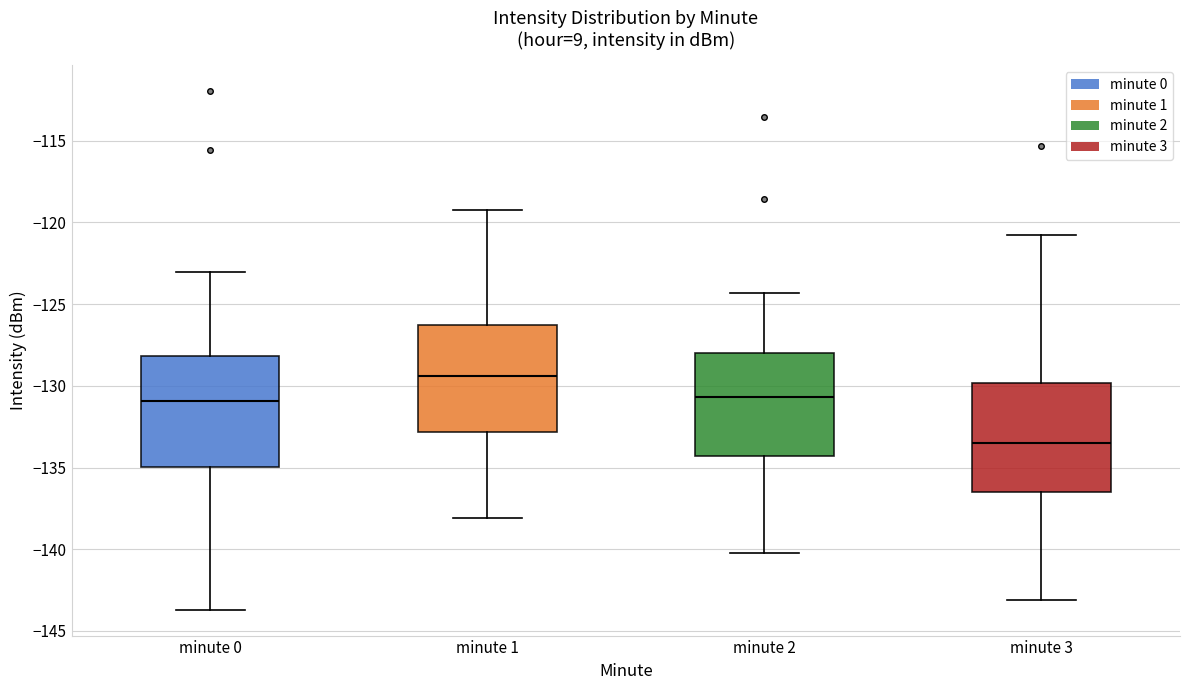

Reading left to right, read every box against the y-axis: the position of its median line, the range the box covers, and the ends of its whiskers. The values are not printed on the chart, so give them approximately, as read against the axis.

minute 0: median -131.0, box -135.0 to -128.0, whiskers -143.5 to -123.0
minute 1: median -129.5, box -133.0 to -126.5, whiskers -138.0 to -119.0
minute 2: median -130.5, box -134.5 to -128.0, whiskers -140.0 to -124.5
minute 3: median -133.5, box -136.5 to -130.0, whiskers -143.0 to -121.0